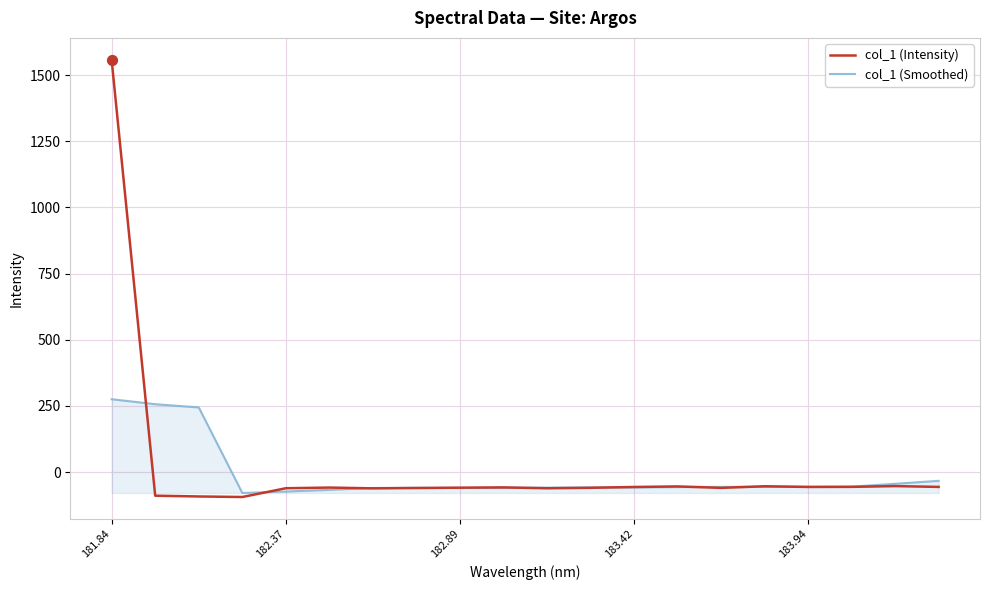

Which series has the largest range (max minus min)?

col_1 (Intensity)